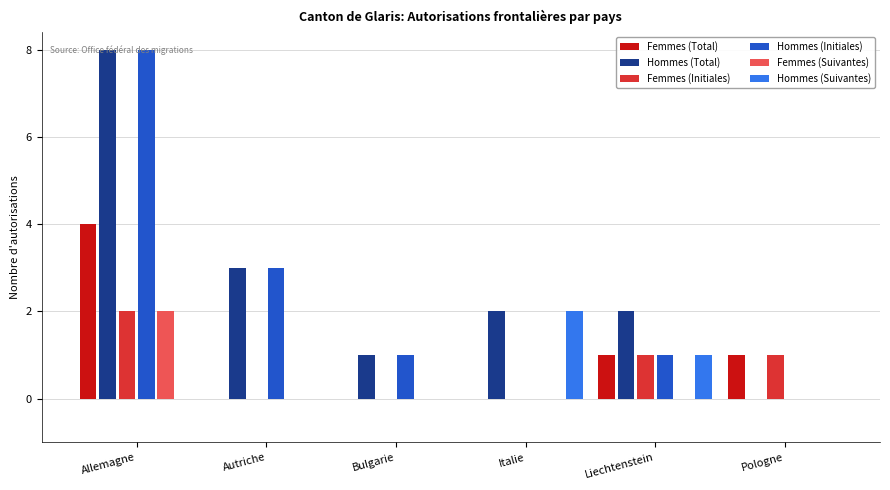

Between Allemagne and Italie, which series saw the biggest shift?

Hommes (Initiales)